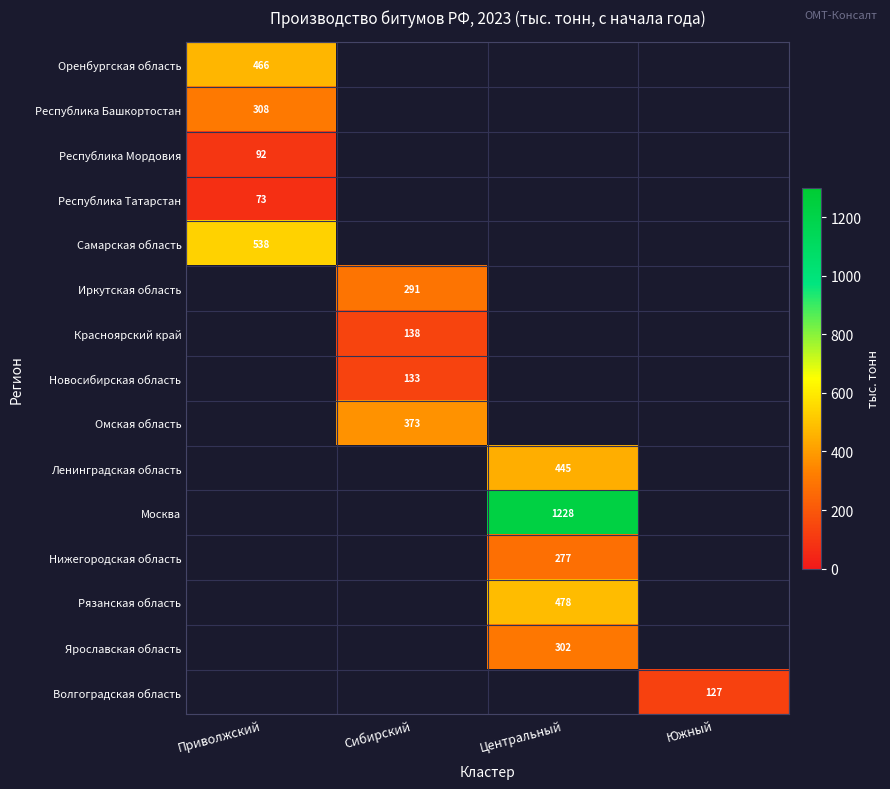

True or false: Волгоградская область has a value of 127.0 at Южный.

True